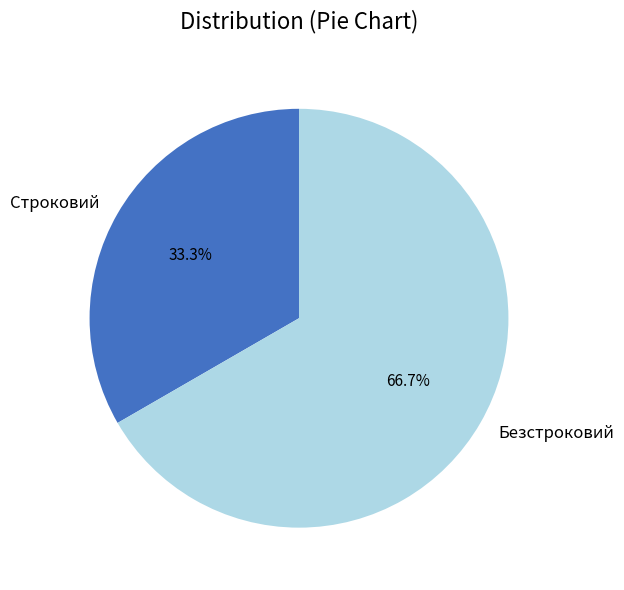

True or false: Безстроковий accounts for 67% of the total.

True